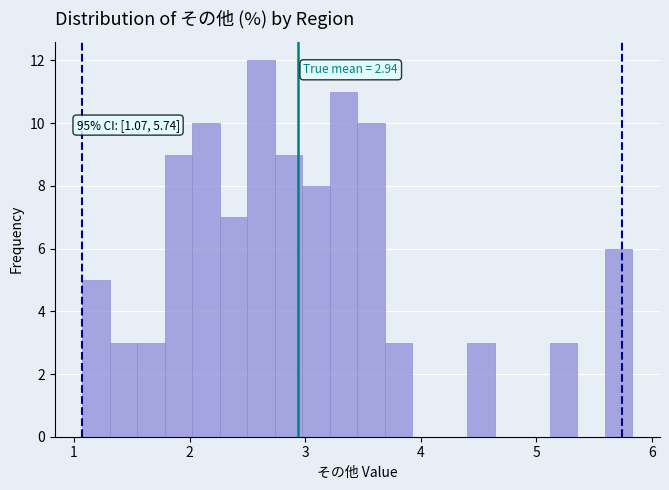

Around what value on the x-axis is the tallest bar? Give the approximate position of its centre, as read against the axis.

2.6